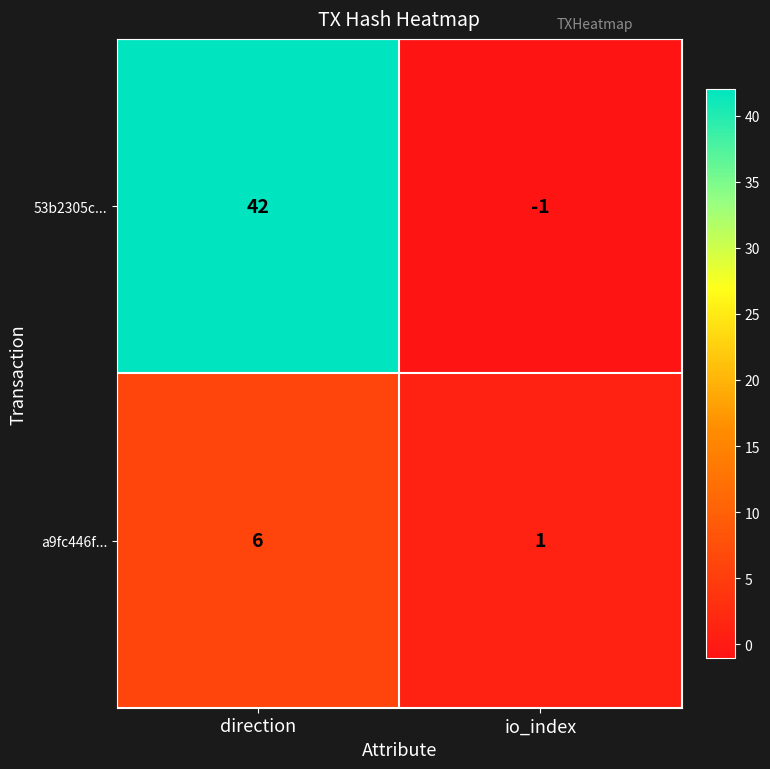

How many distinct data groups are displayed?

2